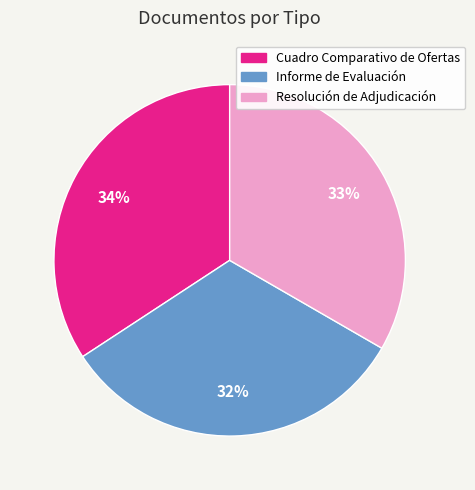

To the nearest percent, what is the difference between the largest and smallest slice percentages?

2%